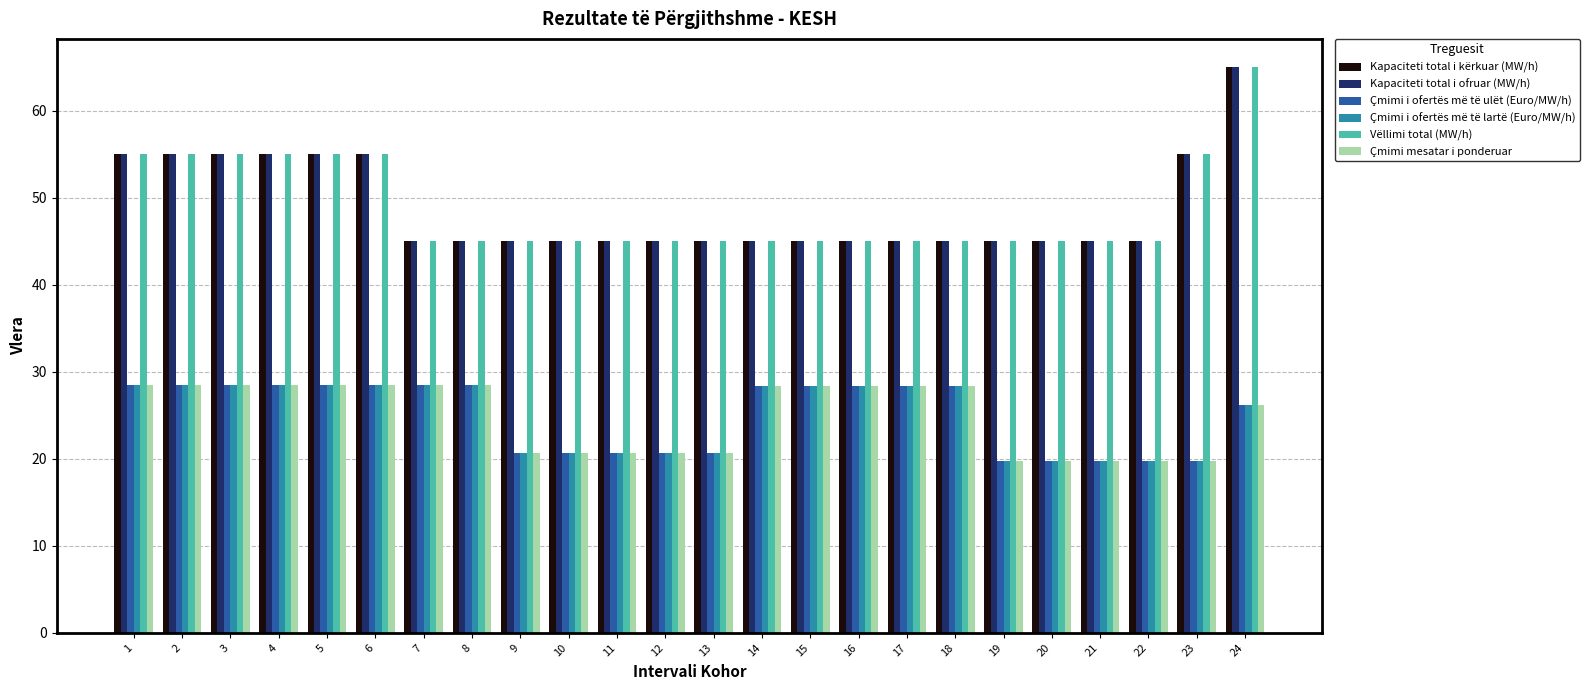

What is the minimum value for Çmimi mesatar i ponderuar?

19.8